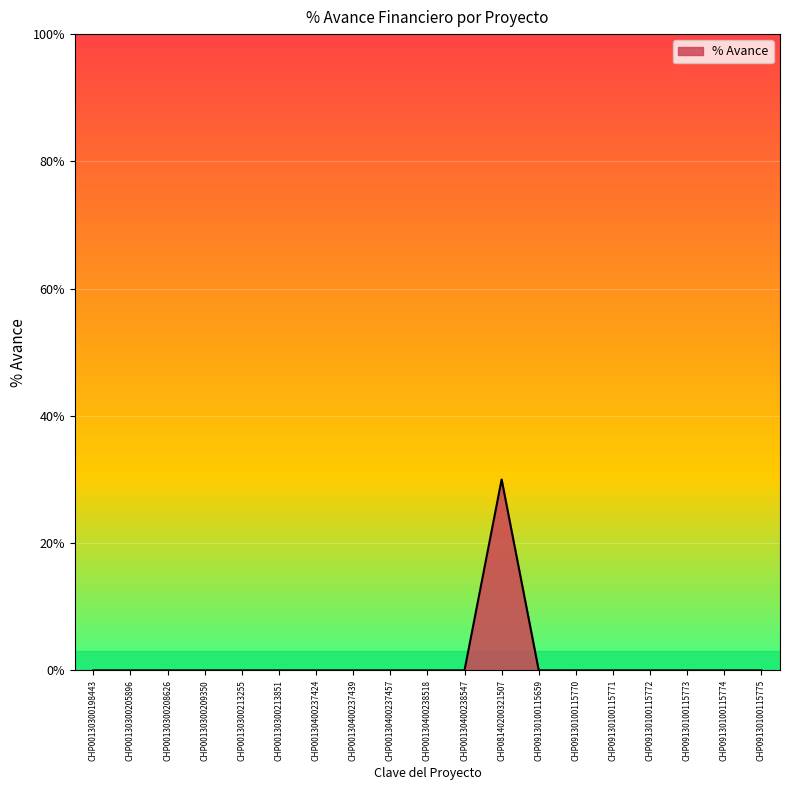

True or false: the data shows 0.0 at CHP09130100115775.

True